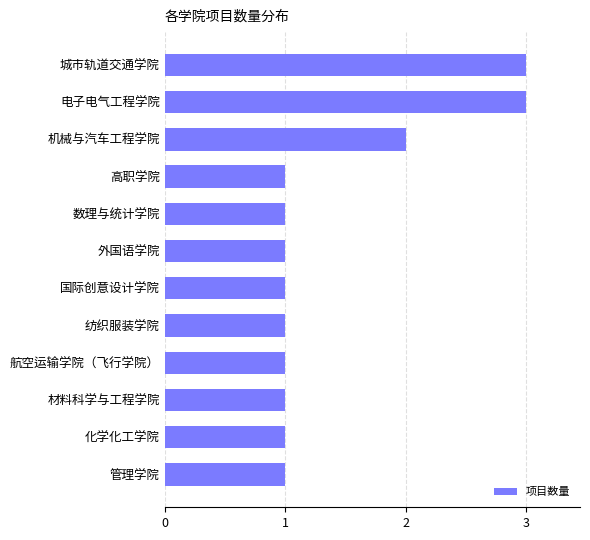

The value at 纺织服装学院 is 2. True or false?

False